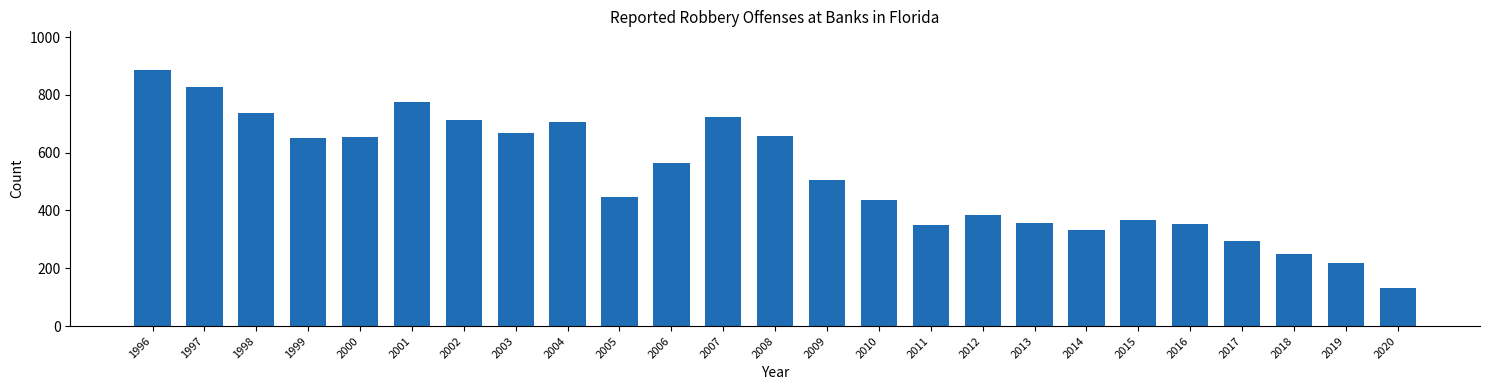

What is the sum of the values at 2020 and 2017?

427